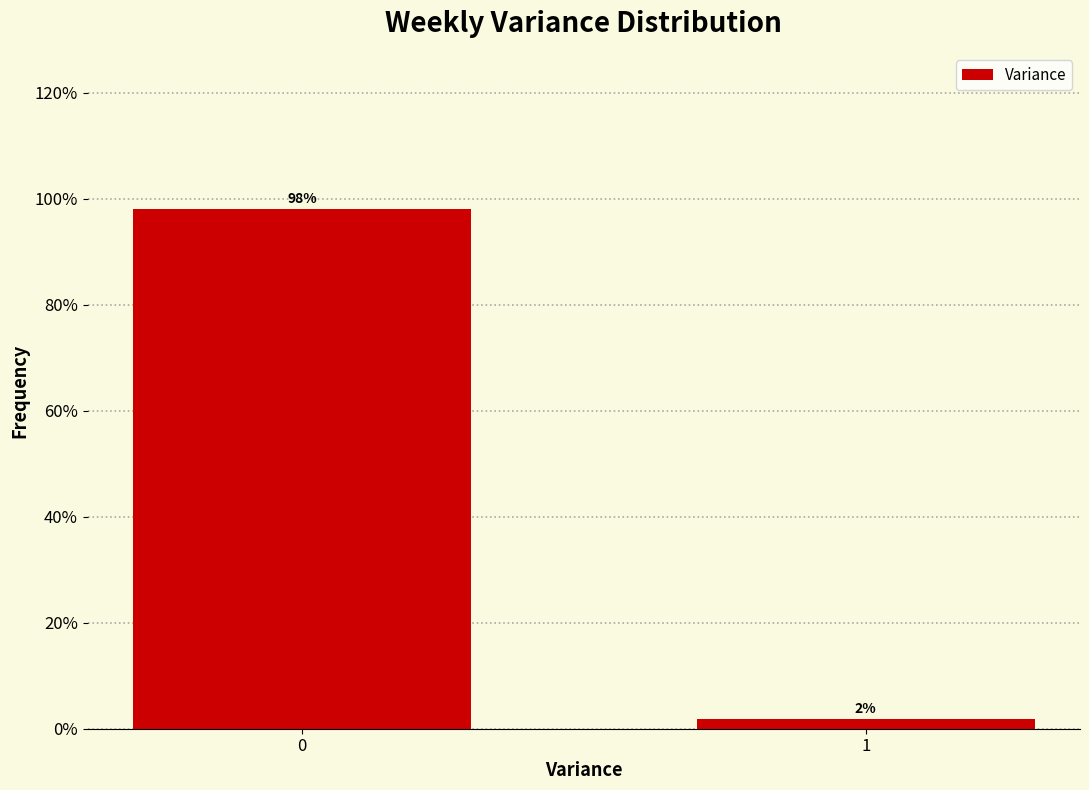

Rank the categories by value from lowest to highest.

1, 0